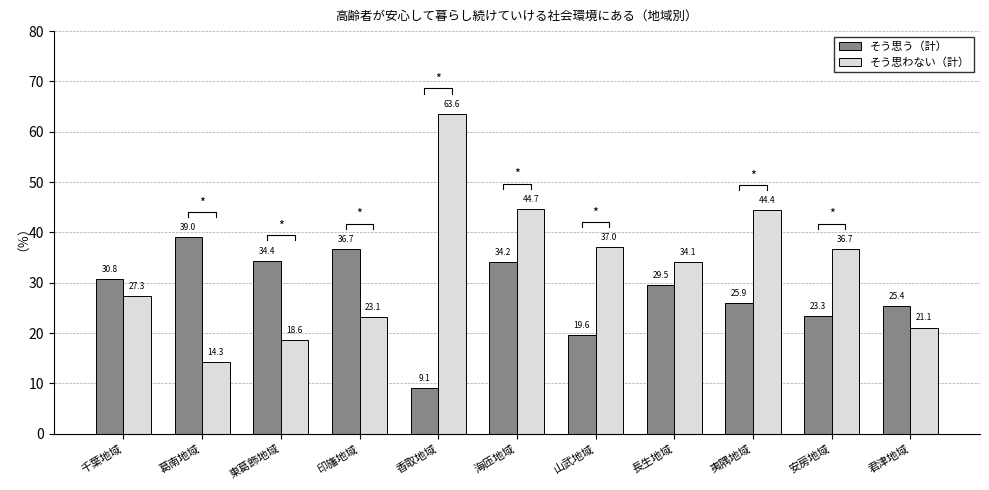

Between 葛南地域 and 山武地域, which series saw the biggest shift?

そう思わない（計）